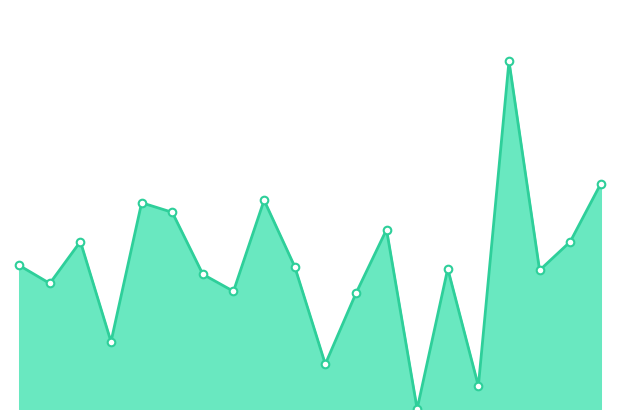

How many lines are shown in the chart?

1